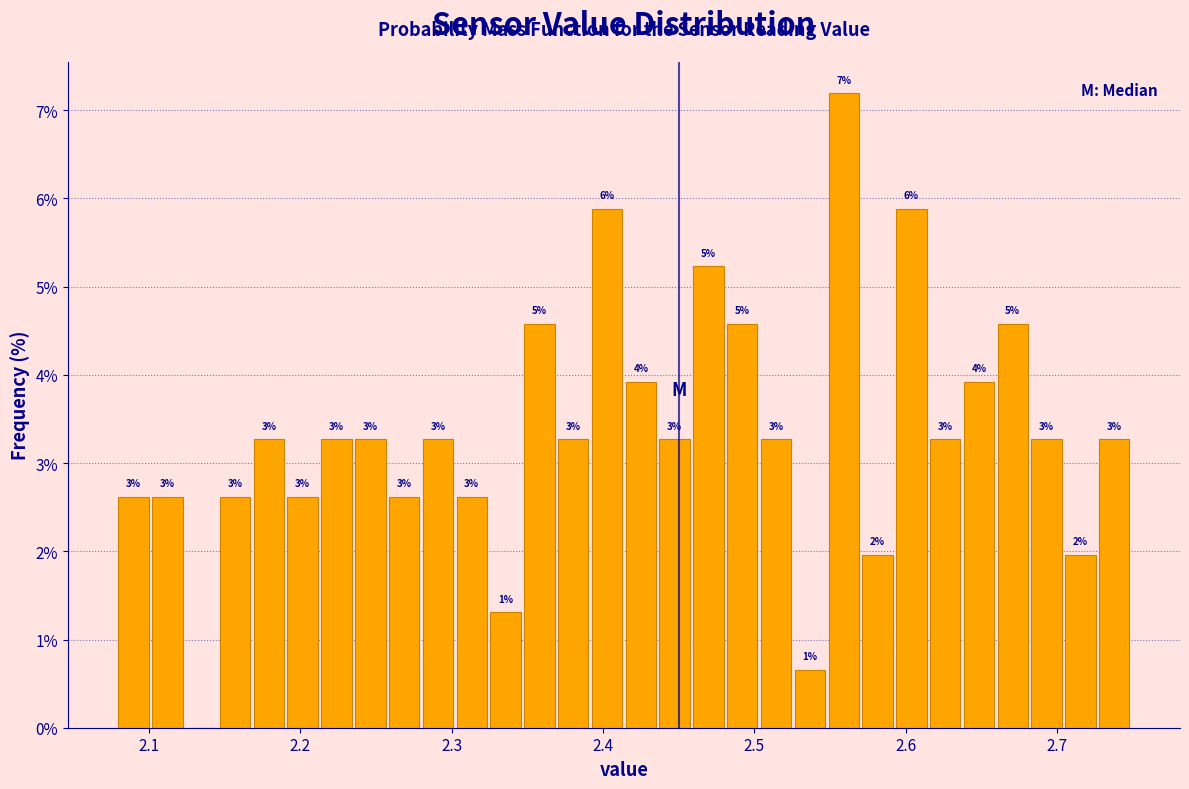

Around what value on the x-axis is the tallest bar? Give the approximate position of its centre, as read against the axis.

2.56